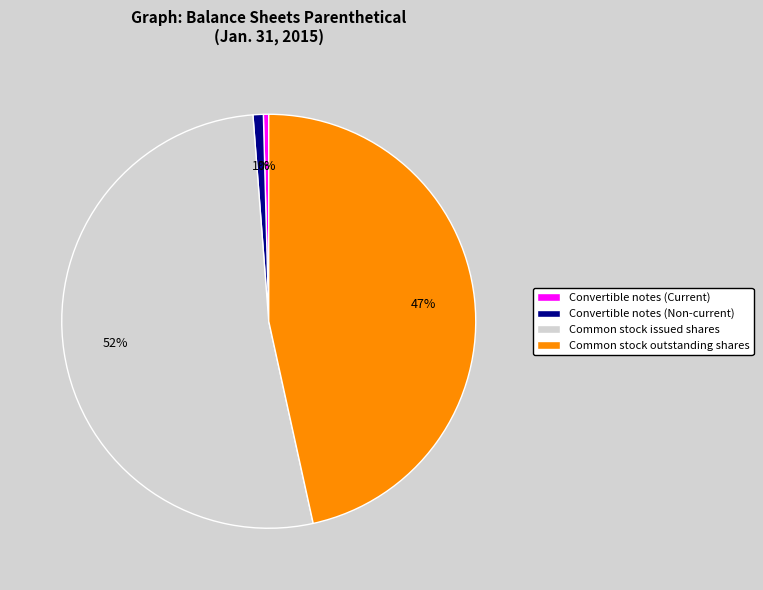

To the nearest percent, what is the average slice percentage?

25%